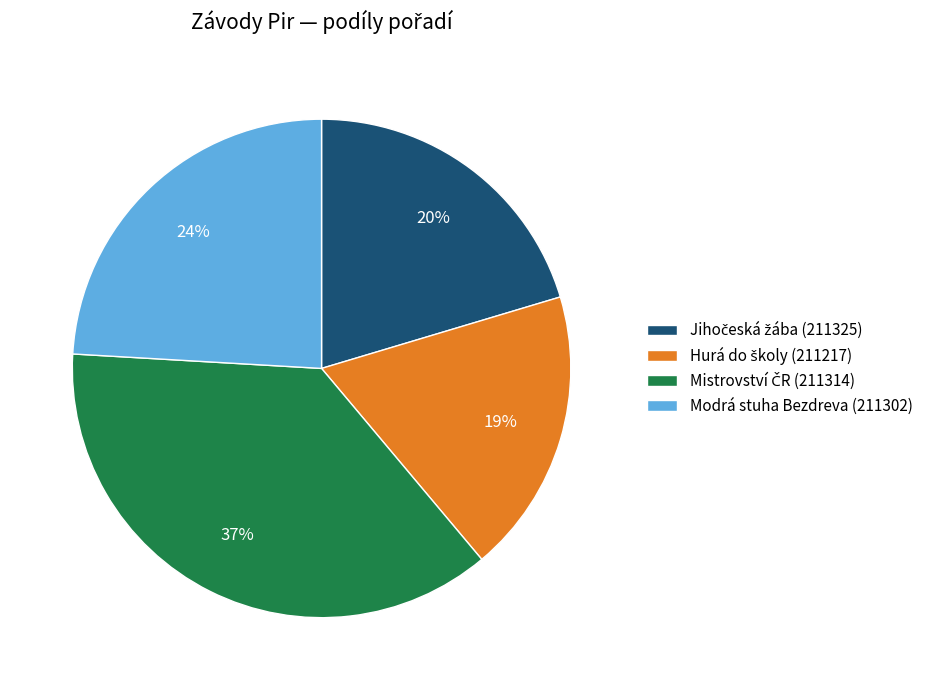

Is there any slice that represents more than half of the pie?

No